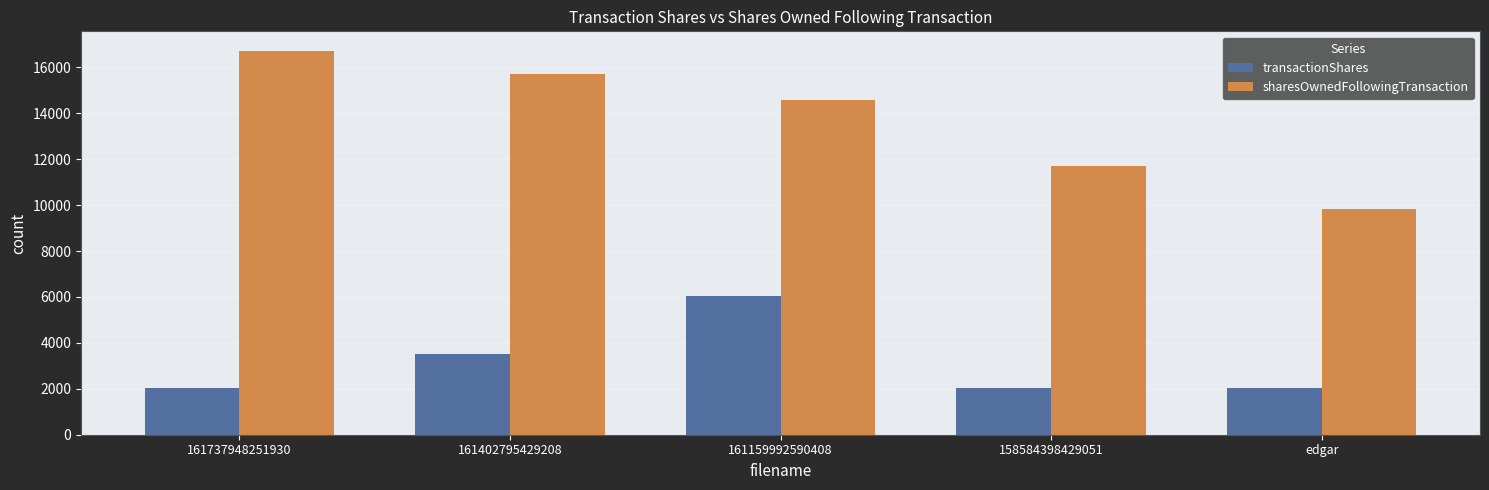

What is the label of the 4th bar from the right?

161402795429208